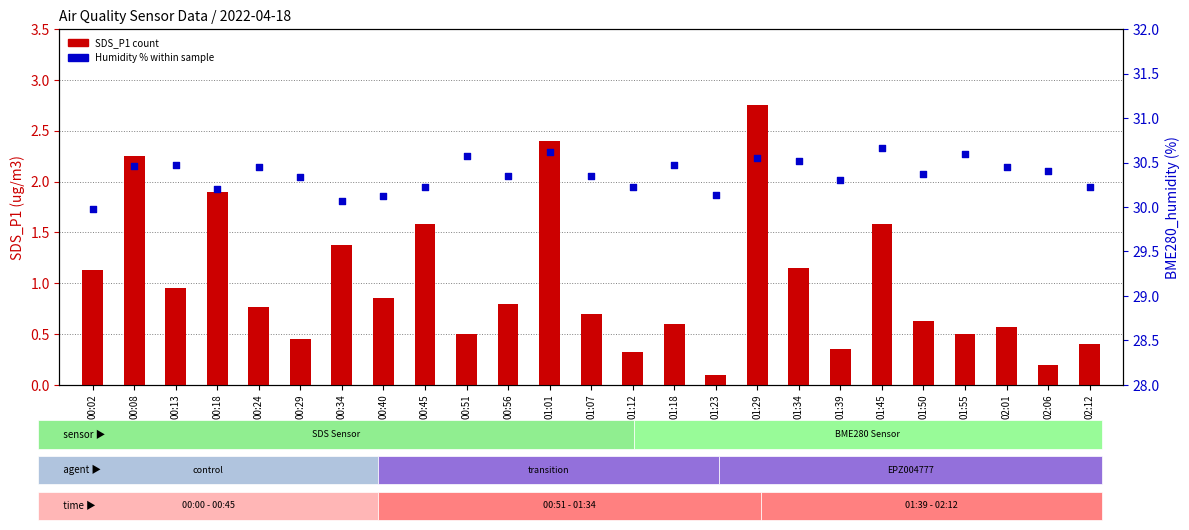

What is the total value across all series at 01:29?

33.3